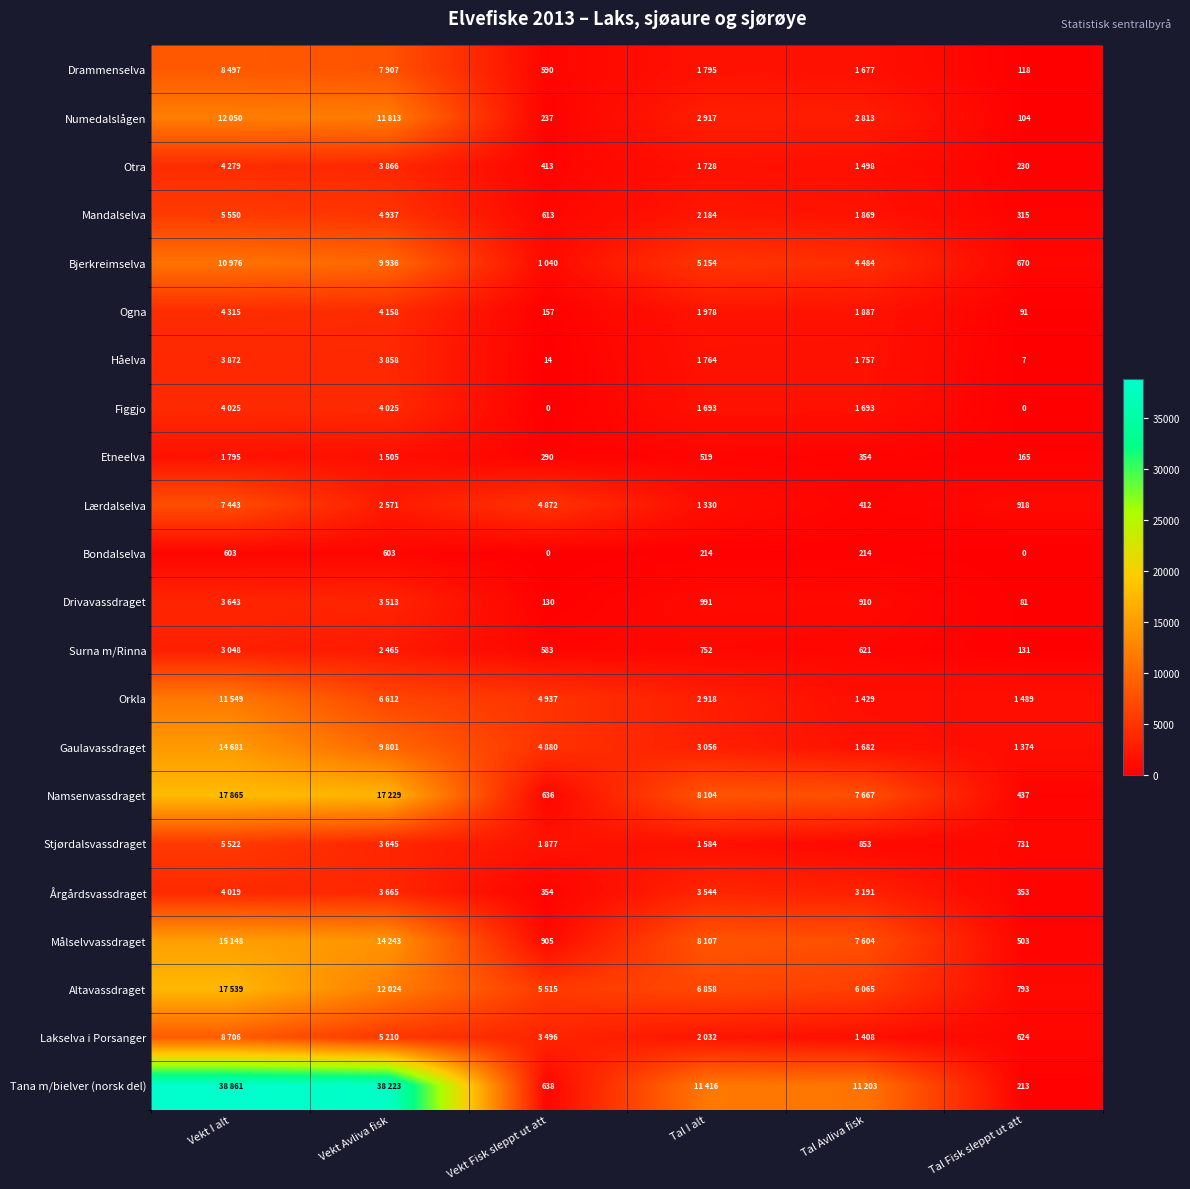

Which category has the lowest value across all series?

Vekt Fisk sleppt ut att